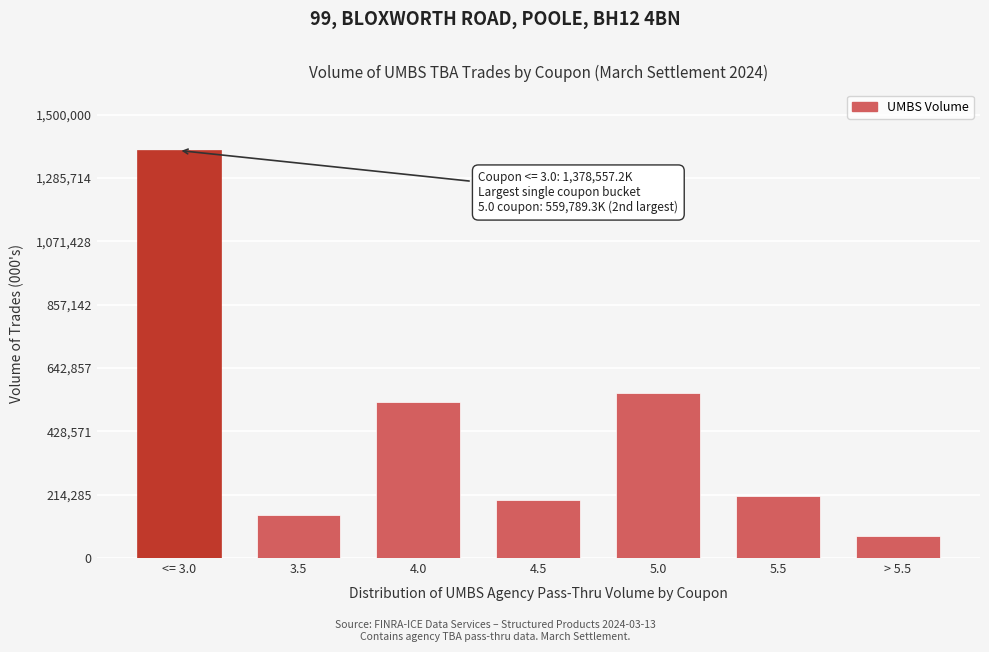

Reading right to left, list all the values displayed in this chart.

74539.7	211334.5	559789.3	196247.9	528761.6	146683.5	1378557.2